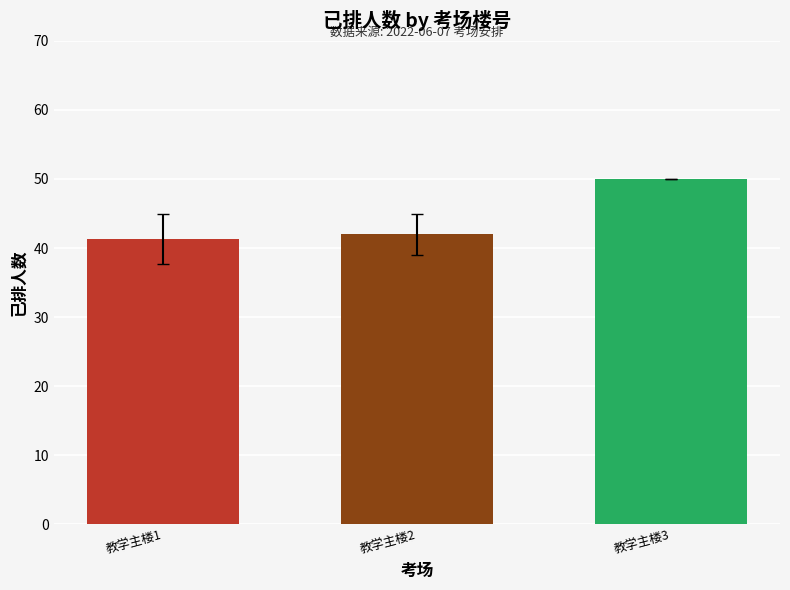

What is the difference between the second highest and minimum values?

0.7